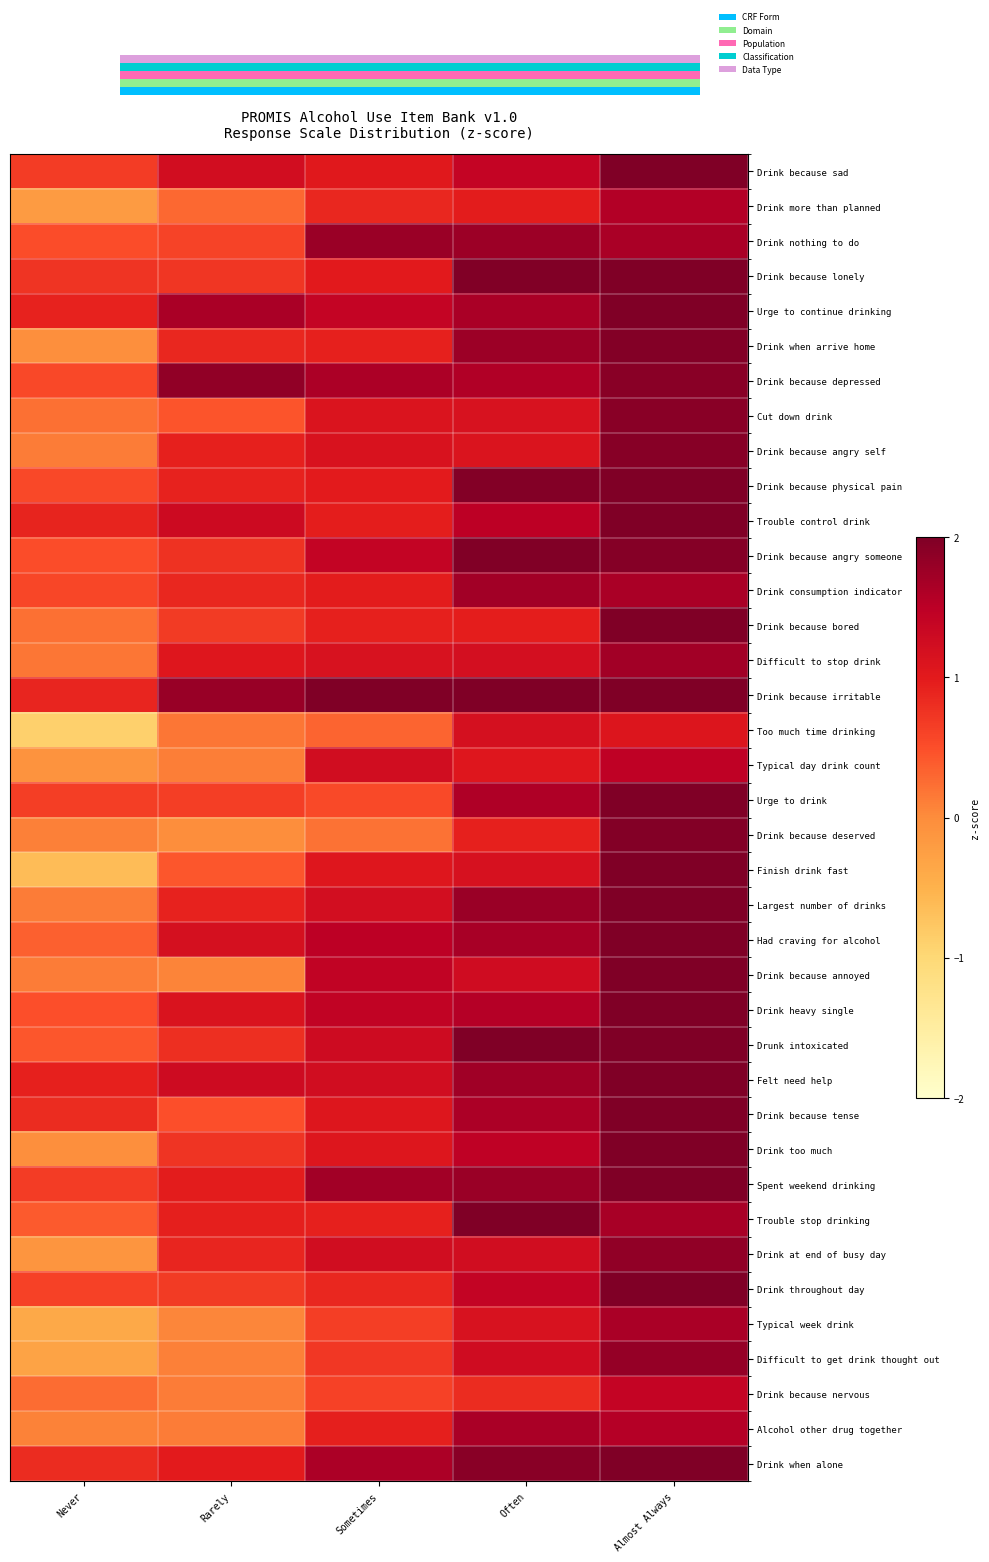

Reading left to right, transcribe all the data shown in this chart.

Drink because sad: Never=0.7	Rarely=1.2	Sometimes=1.0	Often=1.4	Almost Always=2.0
Drink more than planned: Never=-0.2	Rarely=0.3	Sometimes=0.9	Often=1.0	Almost Always=1.6
Drink nothing to do: Never=0.5	Rarely=0.6	Sometimes=1.8	Often=1.8	Almost Always=1.7
Drink because lonely: Never=0.7	Rarely=0.7	Sometimes=1.0	Often=2.0	Almost Always=2.0
Urge to continue drinking: Never=0.9	Rarely=1.6	Sometimes=1.4	Often=1.6	Almost Always=2.0
Drink when arrive home: Never=-0.0	Rarely=0.9	Sometimes=0.9	Often=1.8	Almost Always=2.0
Drink because depressed: Never=0.6	Rarely=1.9	Sometimes=1.6	Often=1.6	Almost Always=1.9
Cut down drink: Never=0.2	Rarely=0.4	Sometimes=1.1	Often=1.1	Almost Always=1.9
Drink because angry self: Never=0.1	Rarely=0.9	Sometimes=1.1	Often=1.1	Almost Always=1.9
Drink because physical pain: Never=0.6	Rarely=0.9	Sometimes=1.0	Often=2.0	Almost Always=2.0
Trouble control drink: Never=0.9	Rarely=1.3	Sometimes=1.0	Often=1.5	Almost Always=2.0
Drink because angry someone: Never=0.5	Rarely=0.8	Sometimes=1.4	Often=2.0	Almost Always=2.0
Drink consumption indicator: Never=0.6	Rarely=0.9	Sometimes=1.0	Often=1.7	Almost Always=1.6
Drink because bored: Never=0.2	Rarely=0.7	Sometimes=0.9	Often=1.0	Almost Always=2.0
Difficult to stop drink: Never=0.2	Rarely=1.0	Sometimes=1.1	Often=1.2	Almost Always=1.7
Drink because irritable: Never=0.9	Rarely=1.8	Sometimes=2.0	Often=2.0	Almost Always=2.0
Too much time drinking: Never=-0.9	Rarely=0.2	Sometimes=0.3	Often=1.2	Almost Always=1.1
Typical day drink count: Never=-0.1	Rarely=0.1	Sometimes=1.2	Often=1.0	Almost Always=1.5
Urge to drink: Never=0.6	Rarely=0.6	Sometimes=0.5	Often=1.6	Almost Always=2.0
Drink because deserved: Never=0.1	Rarely=-0.0	Sometimes=0.2	Often=0.9	Almost Always=2.0
Finish drink fast: Never=-0.6	Rarely=0.4	Sometimes=1.1	Often=1.2	Almost Always=2.0
Largest number of drinks: Never=0.1	Rarely=0.9	Sometimes=1.2	Often=1.8	Almost Always=2.0
Had craving for alcohol: Never=0.3	Rarely=1.2	Sometimes=1.5	Often=1.7	Almost Always=2.0
Drink because annoyed: Never=0.1	Rarely=0.1	Sometimes=1.4	Often=1.3	Almost Always=2.0
Drink heavy single: Never=0.5	Rarely=1.1	Sometimes=1.4	Often=1.6	Almost Always=2.0
Drunk intoxicated: Never=0.4	Rarely=0.8	Sometimes=1.3	Often=2.0	Almost Always=2.0
Felt need help: Never=0.9	Rarely=1.3	Sometimes=1.2	Often=1.7	Almost Always=2.0
Drink because tense: Never=0.8	Rarely=0.5	Sometimes=1.1	Often=1.6	Almost Always=2.0
Drink too much: Never=-0.0	Rarely=0.7	Sometimes=1.1	Often=1.5	Almost Always=2.0
Spent weekend drinking: Never=0.7	Rarely=1.0	Sometimes=1.7	Often=1.8	Almost Always=2.0
Trouble stop drinking: Never=0.4	Rarely=1.0	Sometimes=0.9	Often=2.0	Almost Always=1.7
Drink at end of busy day: Never=-0.1	Rarely=0.9	Sometimes=1.2	Often=1.2	Almost Always=1.8
Drink throughout day: Never=0.6	Rarely=0.7	Sometimes=0.9	Often=1.4	Almost Always=2.0
Typical week drink: Never=-0.4	Rarely=0.1	Sometimes=0.6	Often=1.1	Almost Always=1.6
Difficult to get drink thought out: Never=-0.3	Rarely=0.1	Sometimes=0.7	Often=1.3	Almost Always=1.8
Drink because nervous: Never=0.3	Rarely=0.1	Sometimes=0.6	Often=0.8	Almost Always=1.4
Alcohol other drug together: Never=0.1	Rarely=0.1	Sometimes=0.9	Often=1.6	Almost Always=1.6
Drink when alone: Never=0.8	Rarely=1.0	Sometimes=1.6	Often=1.9	Almost Always=2.0